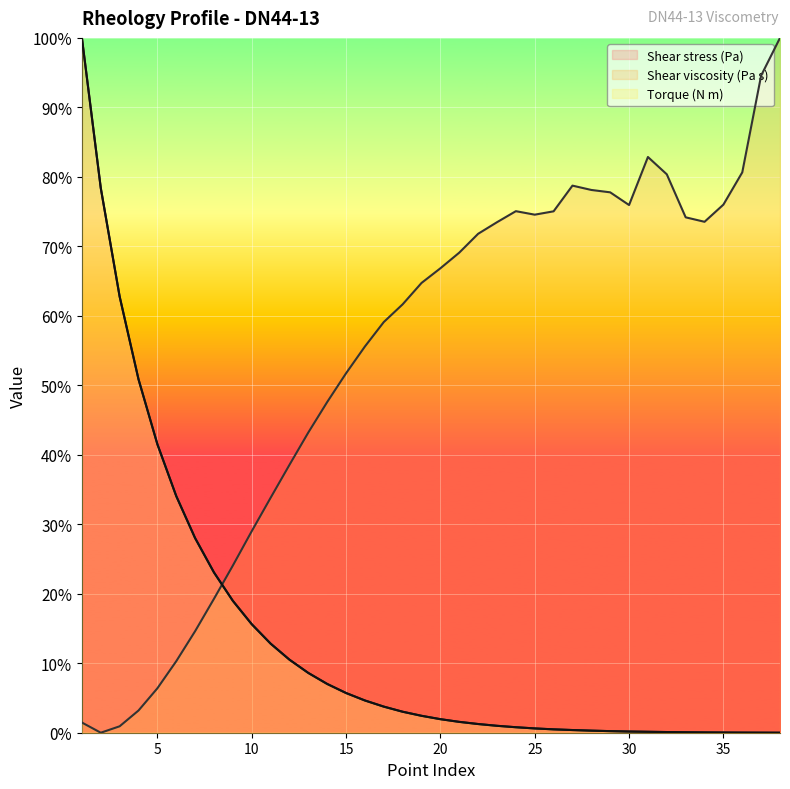

What is the approximate value of Torque (N m) at 28?

0.3